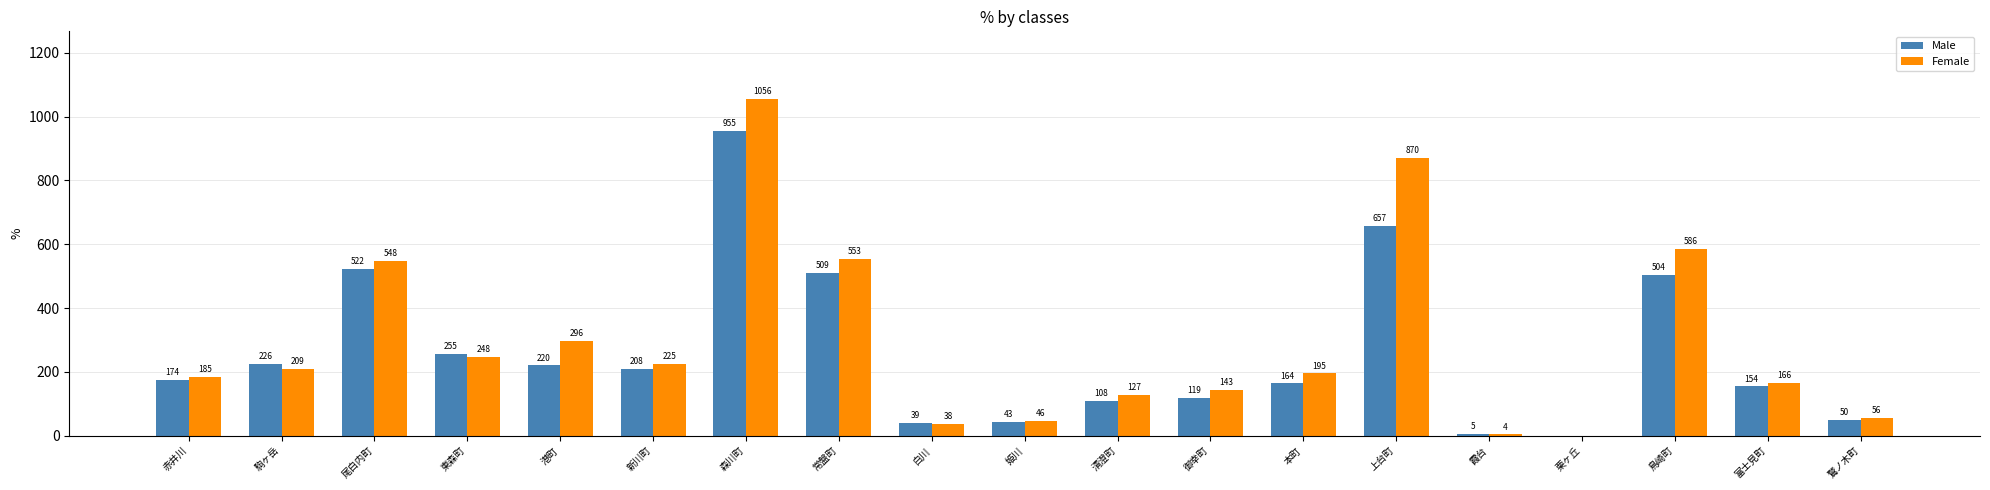

What is the maximum value for Female?

1056